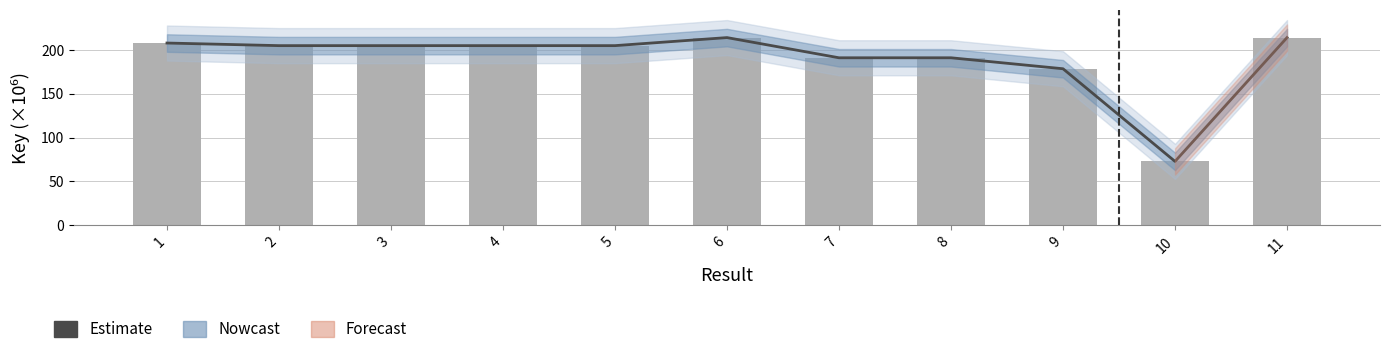

At which label does Key (raw) reach its peak?

11